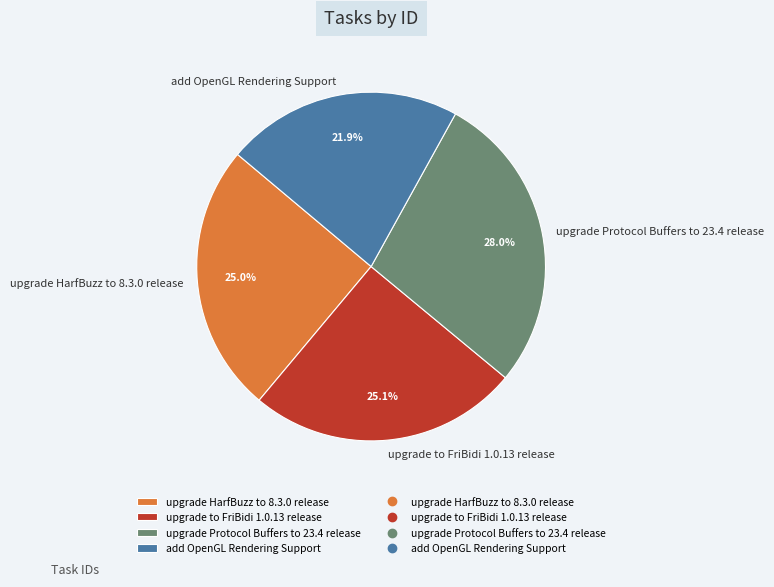

How many segments does this pie chart have?

4